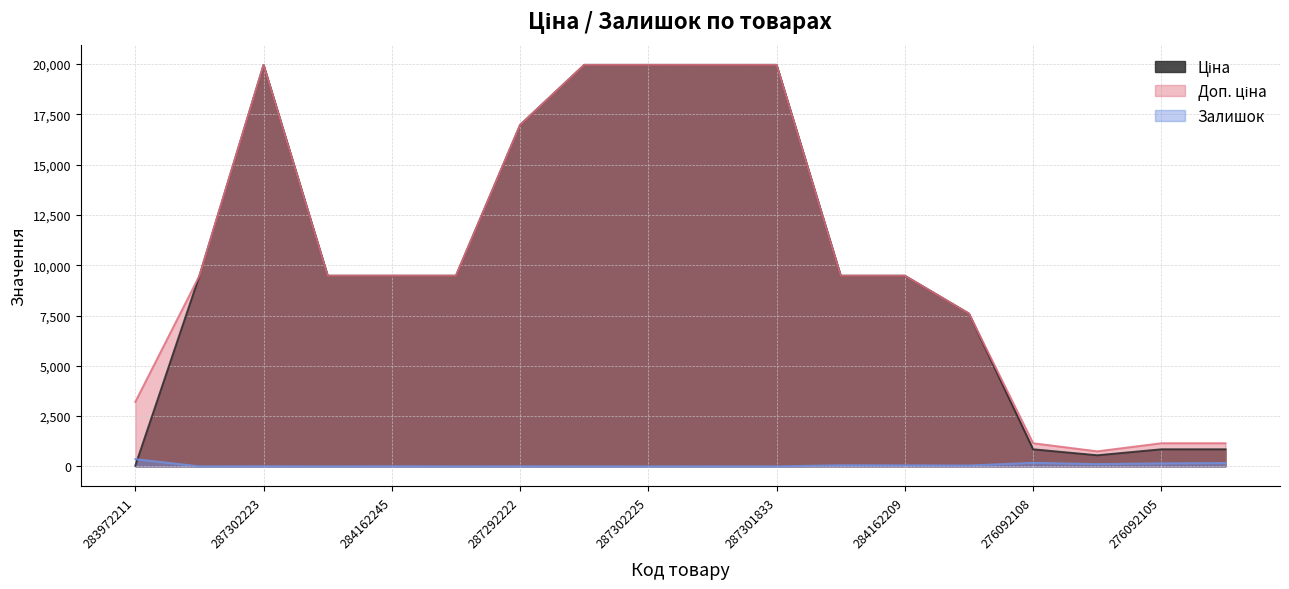

What is the difference between the maximum and minimum values in the Доп. ціна series?

19217.2